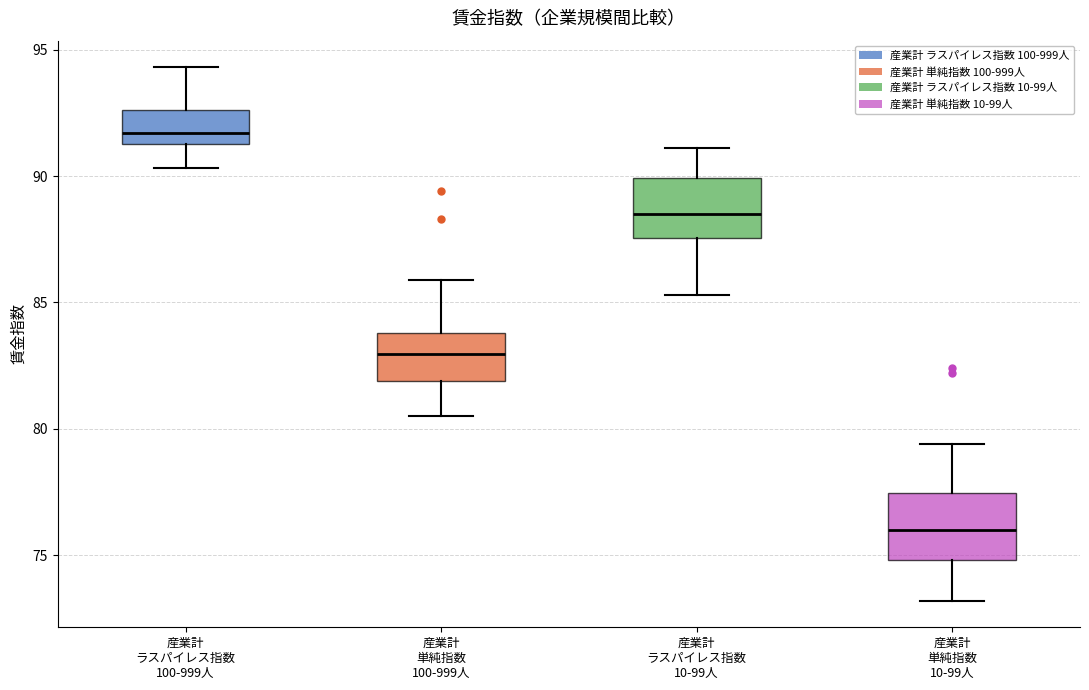

Which box's median line is the lowest?

産業計 単純指数 10-99人